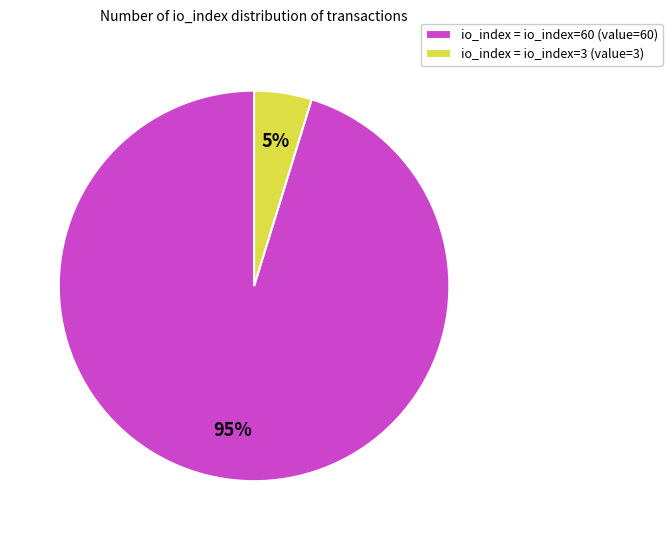

How many slices are in this pie chart?

2